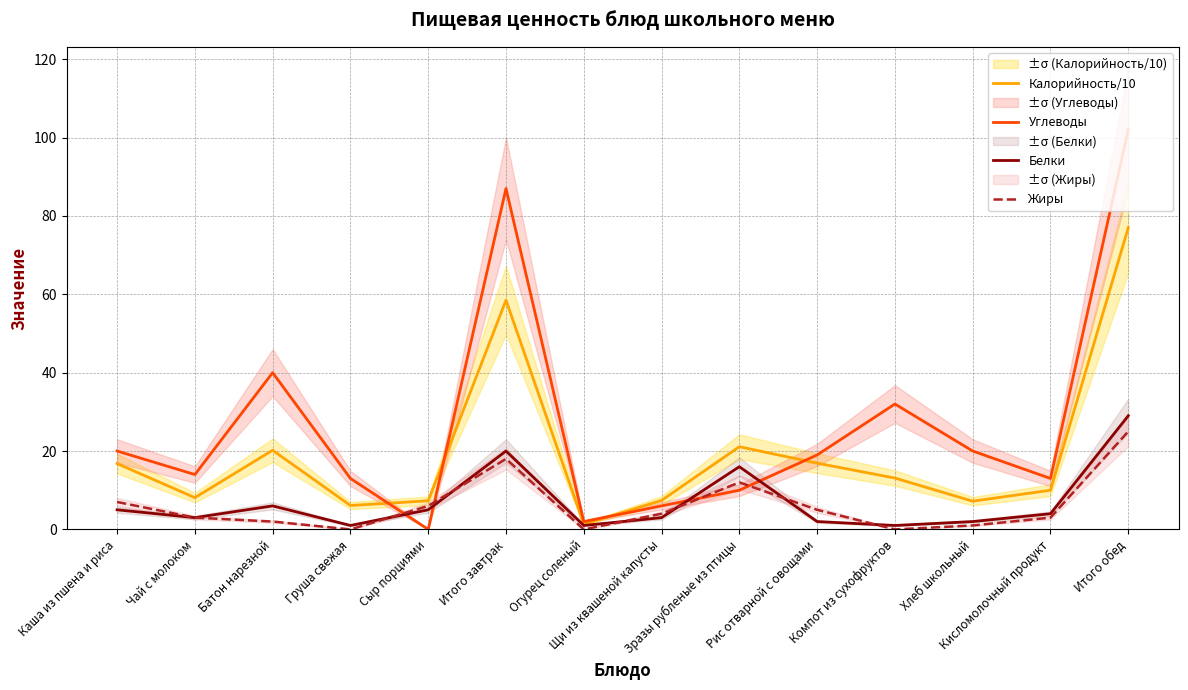

What is the label of the 13th point from the left?

Кисломолочный продукт